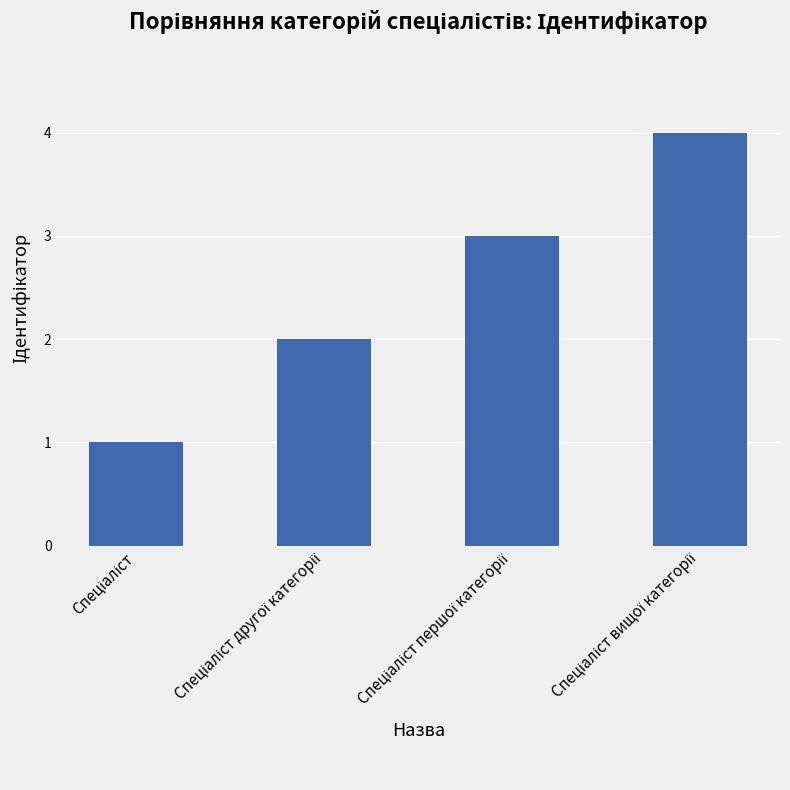

Reading right to left, list all the values displayed in this chart.

4	3	2	1